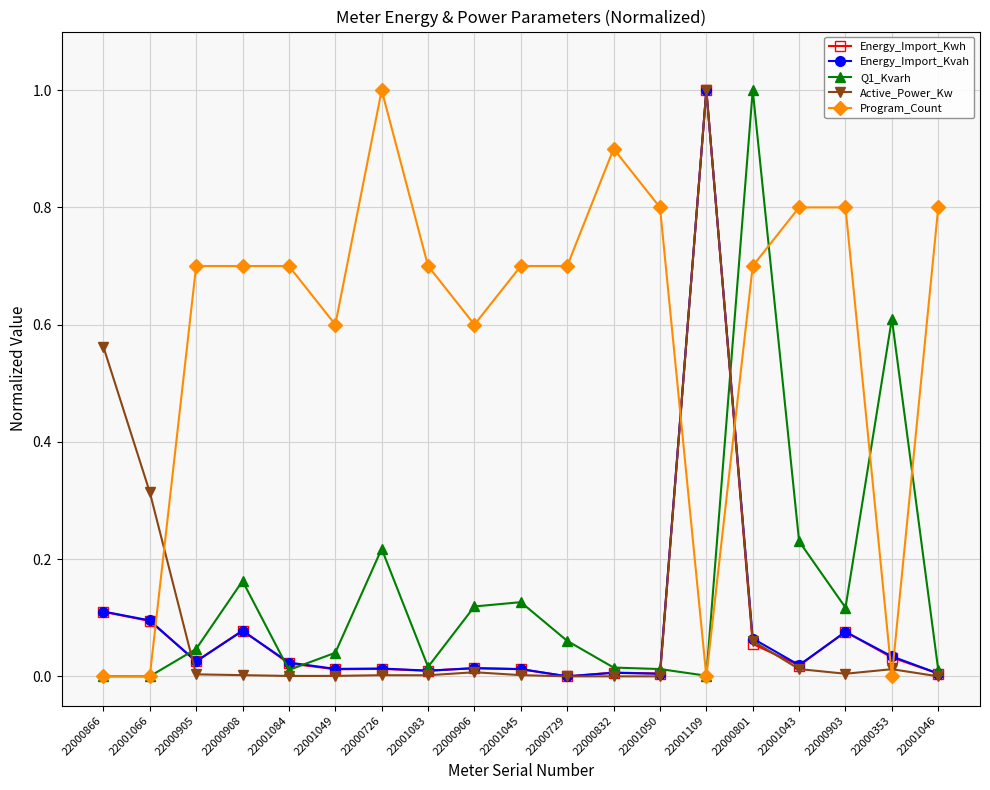

What is the label of the 8th point from the left?

22001083